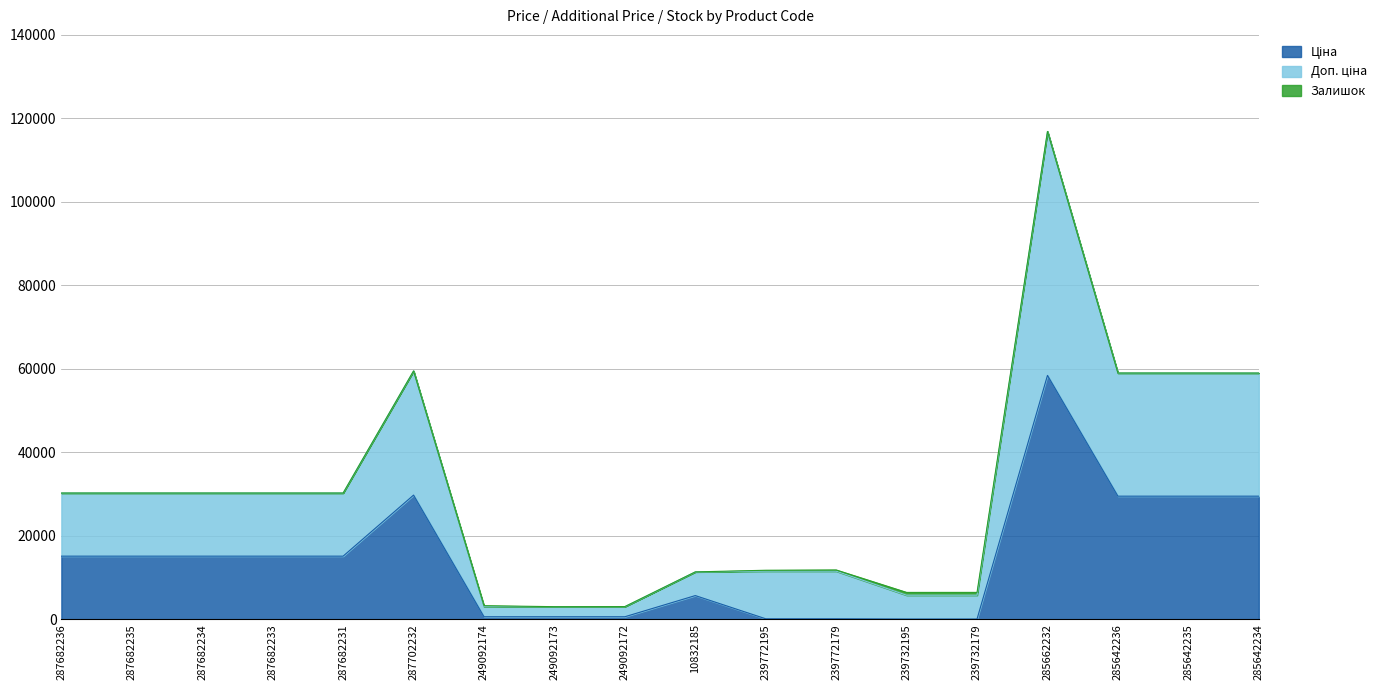

True or false: Ціна and Доп. ціна intersect in this chart.

False